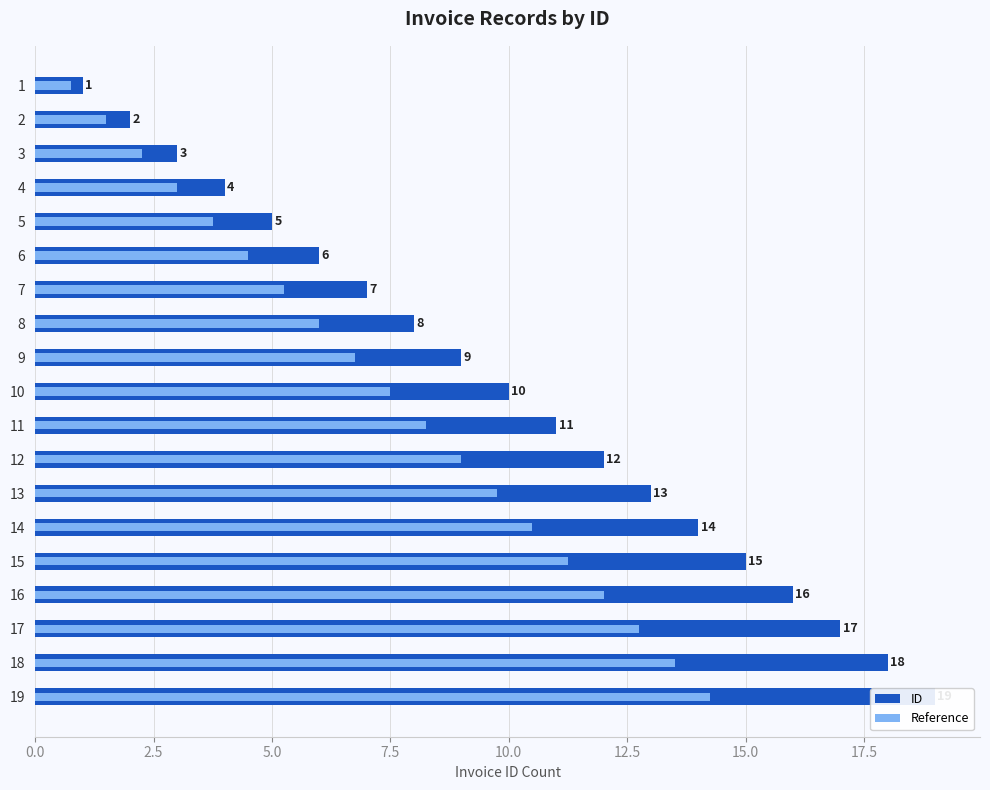

What is the difference between the Reference values at 12 and 10?

1.5